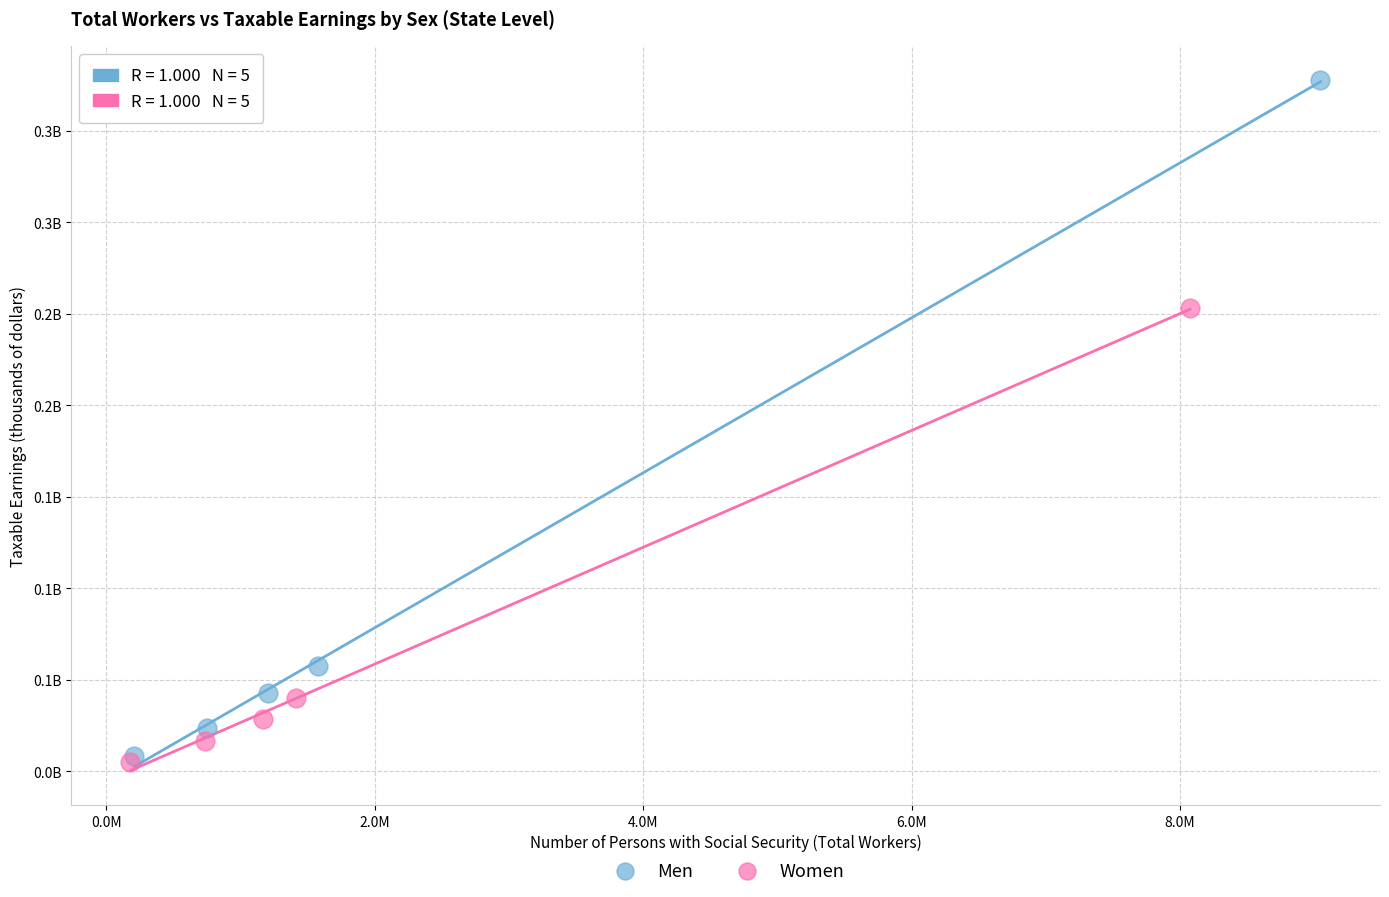

Which series has the widest spread of Y values?

Men